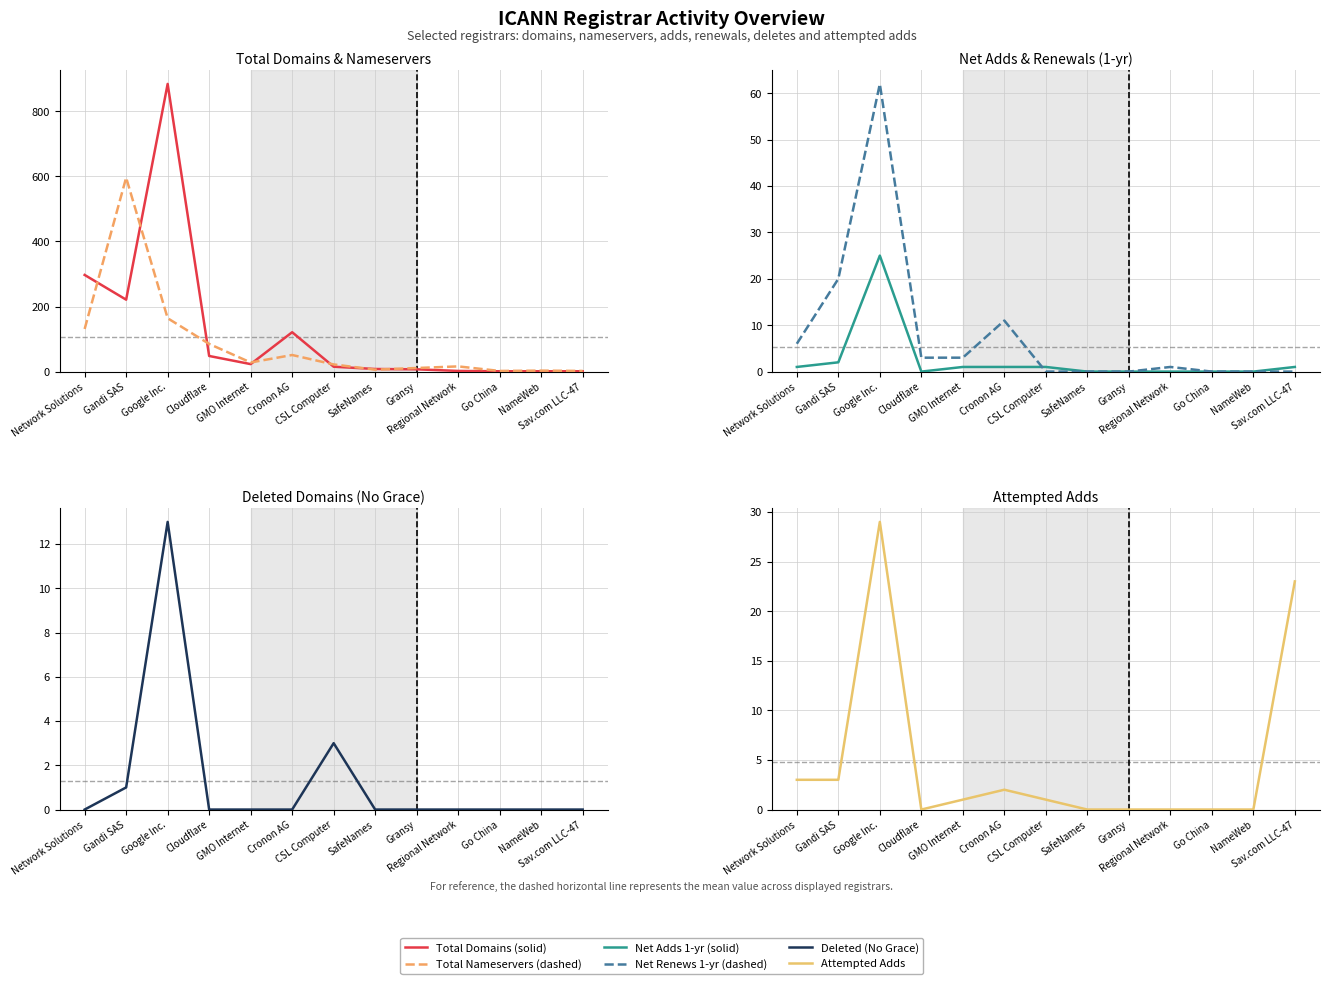

Reading left to right, transcribe all the data shown in this chart.

total-domains: Network Solutions=297	Gandi SAS=221	Google Inc.=884	Cloudflare=48	GMO Internet=23	Cronon AG=121	CSL Computer=15	SafeNames=8	Gransy=7	Regional Network=2	Go China=1	NameWeb=1	Sav.com LLC-47=1
total-nameservers: Network Solutions=131	Gandi SAS=596	Google Inc.=164	Cloudflare=85	GMO Internet=28	Cronon AG=51	CSL Computer=22	SafeNames=6	Gransy=11	Regional Network=16	Go China=2	NameWeb=3	Sav.com LLC-47=2
net-adds-1-yr: Network Solutions=1	Gandi SAS=2	Google Inc.=25	Cloudflare=0	GMO Internet=1	Cronon AG=1	CSL Computer=1	SafeNames=0	Gransy=0	Regional Network=0	Go China=0	NameWeb=0	Sav.com LLC-47=1
net-renews-1-yr: Network Solutions=6	Gandi SAS=20	Google Inc.=62	Cloudflare=3	GMO Internet=3	Cronon AG=11	CSL Computer=0	SafeNames=0	Gransy=0	Regional Network=1	Go China=0	NameWeb=0	Sav.com LLC-47=0
deleted-domains-nograce: Network Solutions=0	Gandi SAS=1	Google Inc.=13	Cloudflare=0	GMO Internet=0	Cronon AG=0	CSL Computer=3	SafeNames=0	Gransy=0	Regional Network=0	Go China=0	NameWeb=0	Sav.com LLC-47=0
attempted-adds: Network Solutions=3	Gandi SAS=3	Google Inc.=29	Cloudflare=0	GMO Internet=1	Cronon AG=2	CSL Computer=1	SafeNames=0	Gransy=0	Regional Network=0	Go China=0	NameWeb=0	Sav.com LLC-47=23